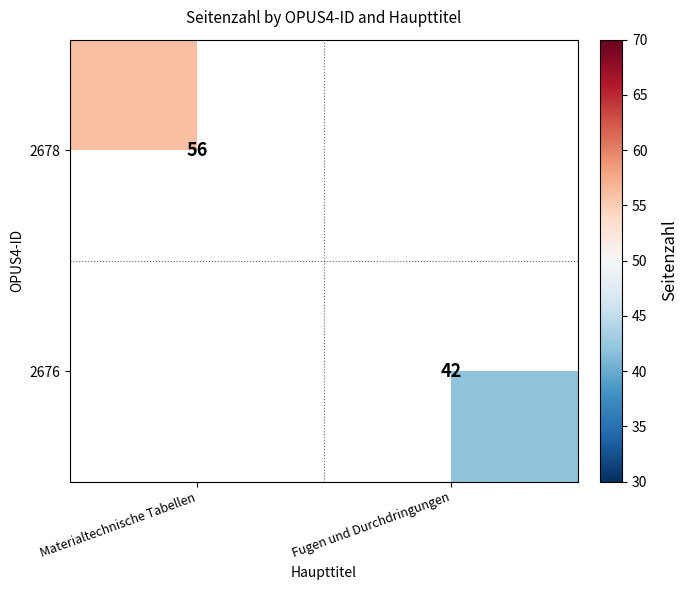

What is the smallest value displayed?

42.0